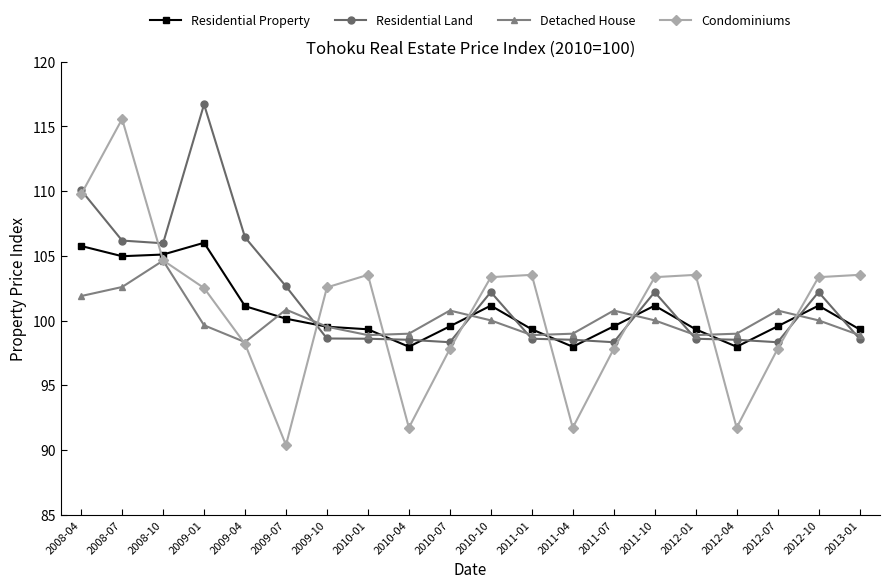

At which category does Residential Property reach its first local peak?

2009-01